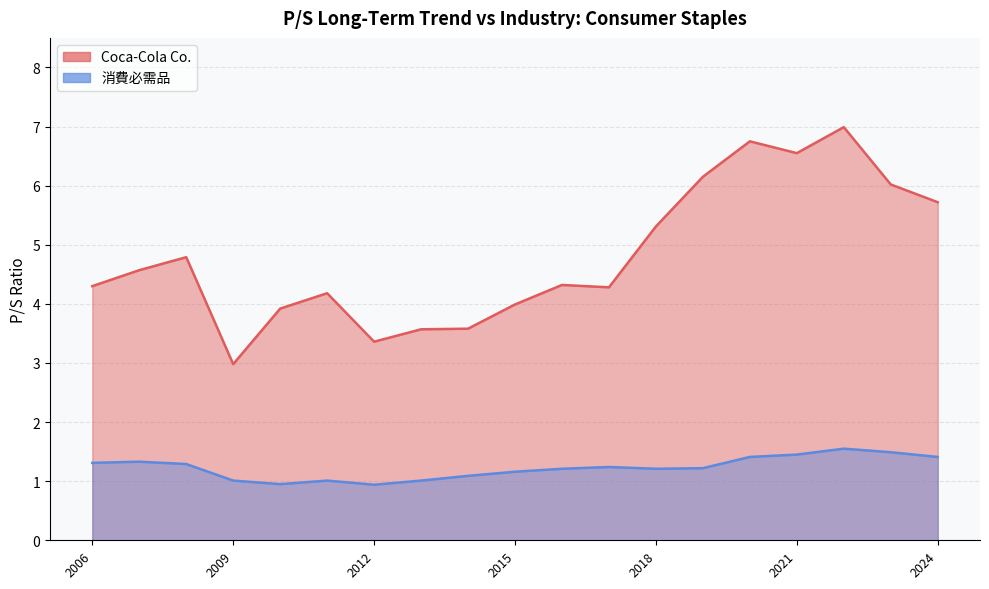

Which series has the largest range (max minus min)?

Coca-Cola Co.